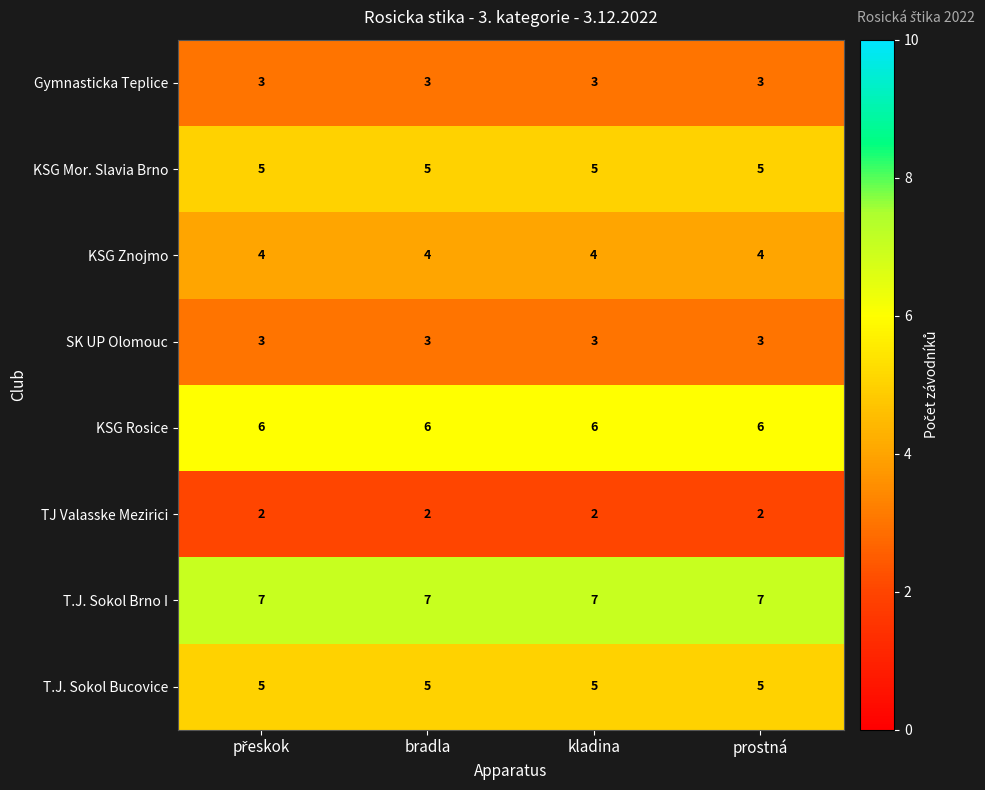

True or false: SK UP Olomouc has a value of 3 at bradla.

True